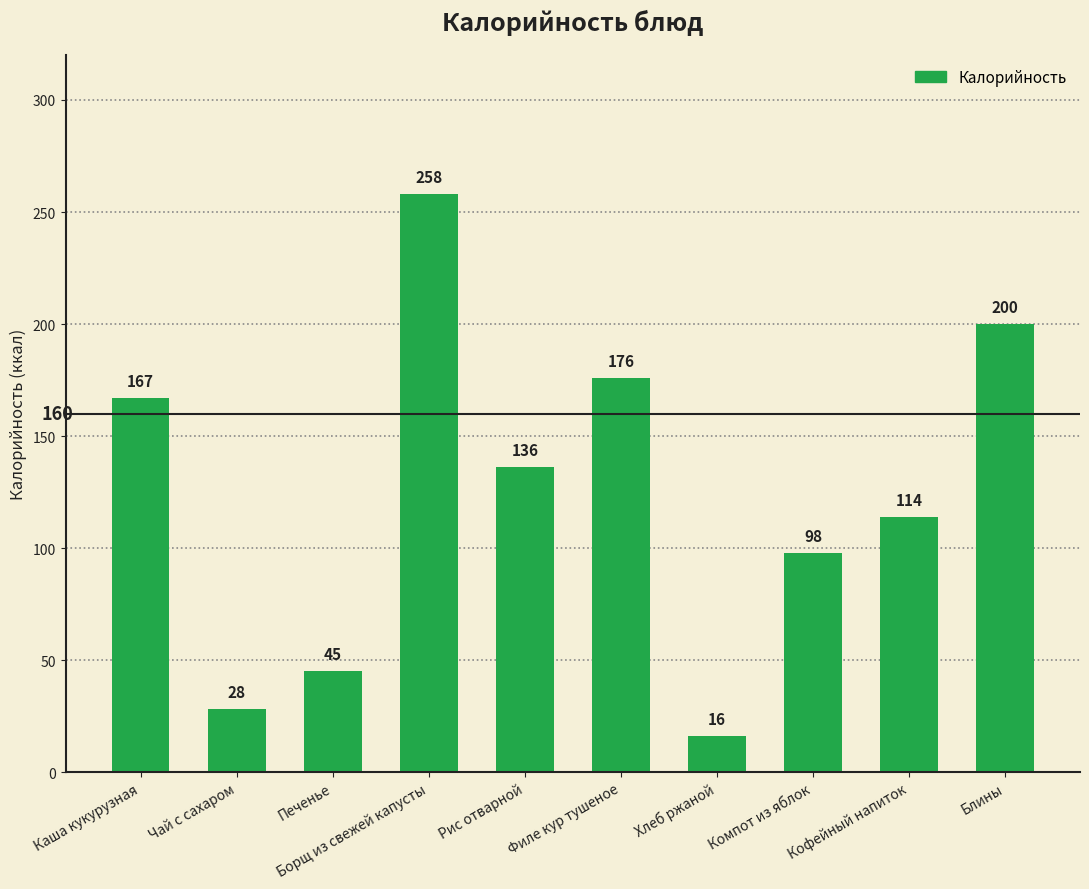

List the labels in order of value, smallest first.

Хлеб ржаной, Чай с сахаром, Печенье, Компот из яблок, Кофейный напиток, Рис отварной, Каша кукурузная, Филе кур тушеное, Блины, Борщ из свежей капусты